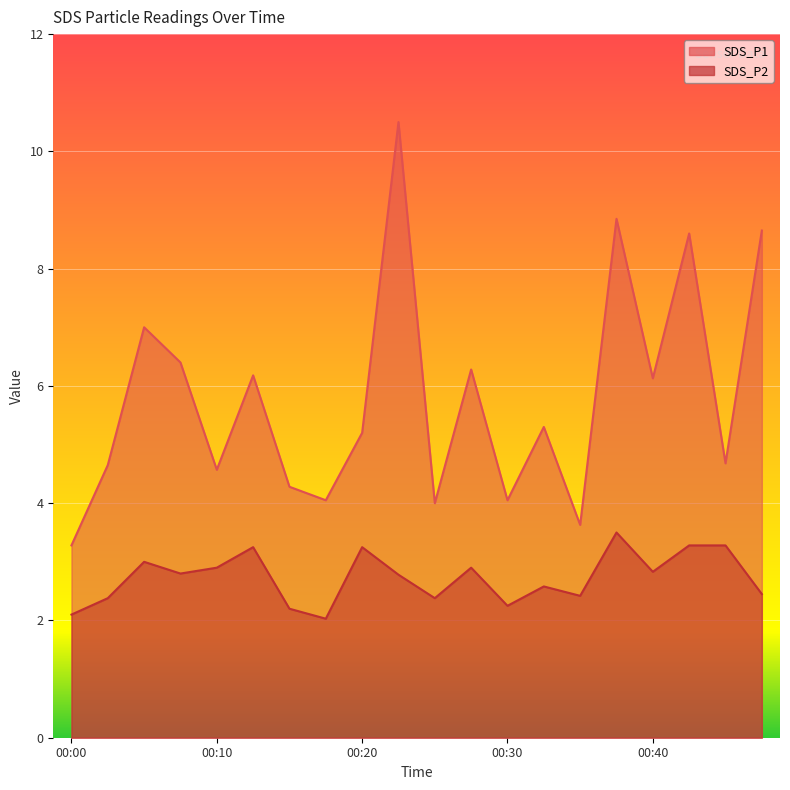

Is it true that SDS_P2 equals 3.1 at 00:15?

False